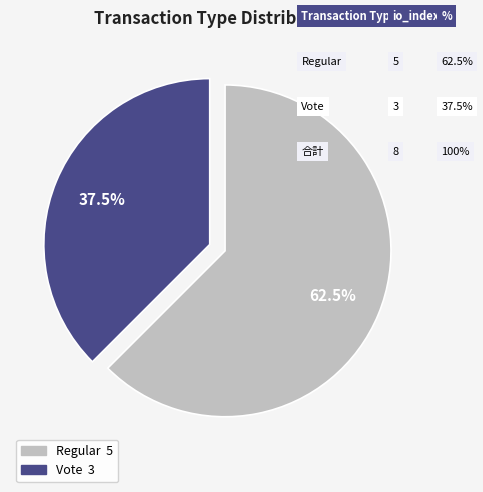

Rank the categories by value from highest to lowest.

Regular, Vote